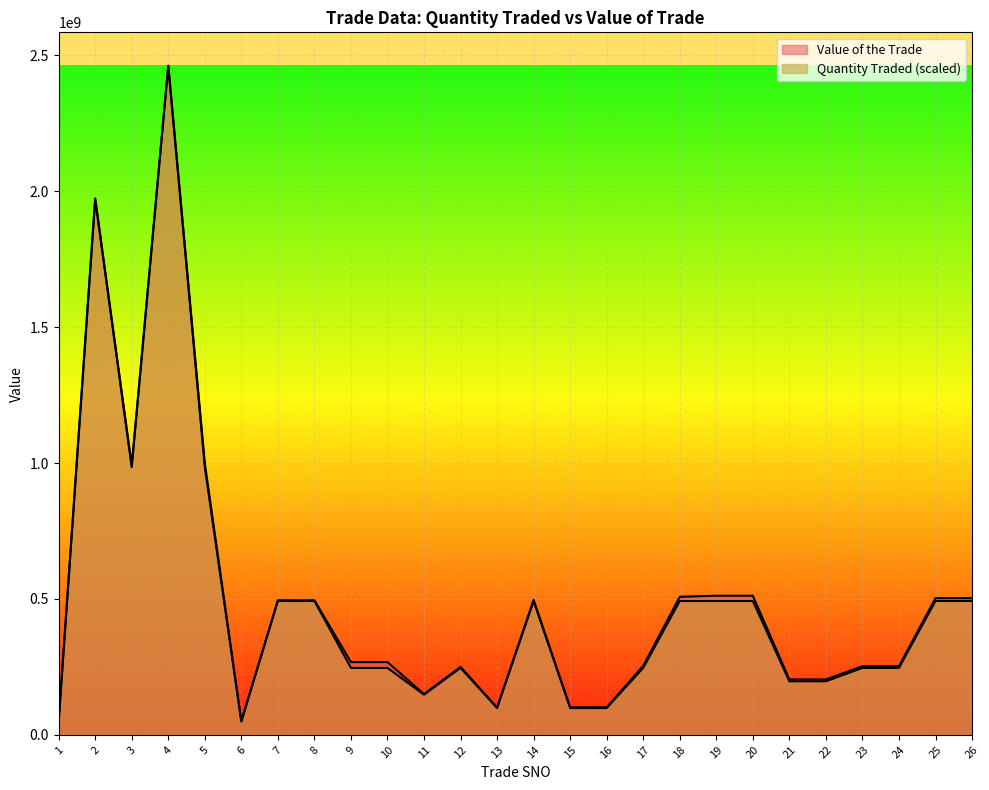

Reading left to right, transcribe all the data shown in this chart.

Quantity Traded: 49228650	1969146000	984573000	2461432500	984573000	49228650	492286500	492286500	246143250	246143250	147685950	246143250	98457300	492286500	98457300	98457300	246143250	492286500	492286500	492286500	196914600	196914600	246143250	246143250	492286500	492286500
Value of the Trade: 49747050	1973272000	990864000	2461432500	999774000	49868850	494947500	494947500	267499500	267499500	150000000	250000000	100000000	496500000	101223200	101223200	253887250	507774500	511709500	511709500	203824400	203824400	252522250	252522250	502837000	502837000